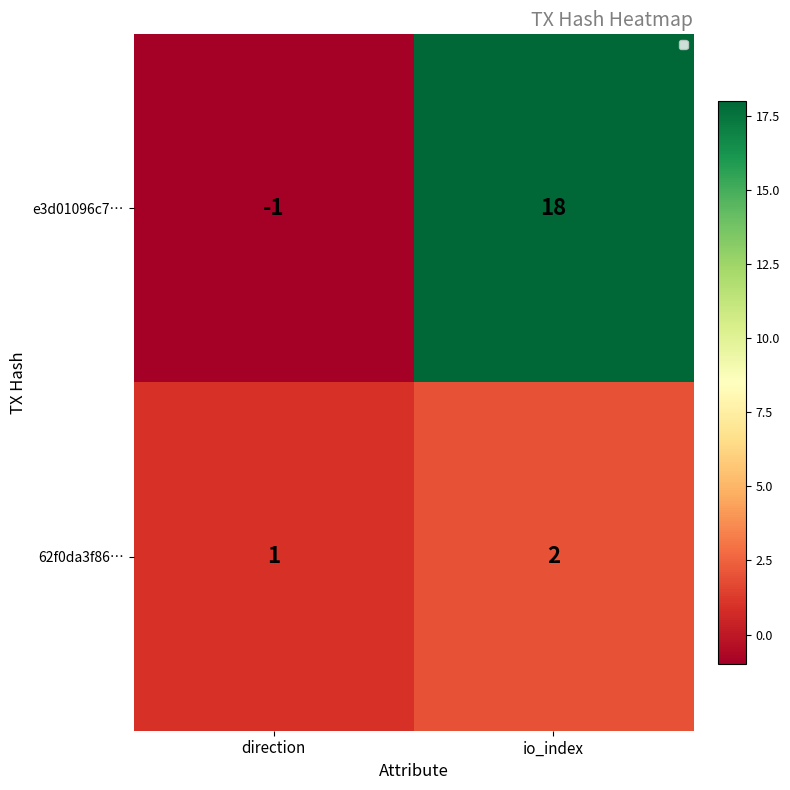

Count the number of data series in this chart.

2